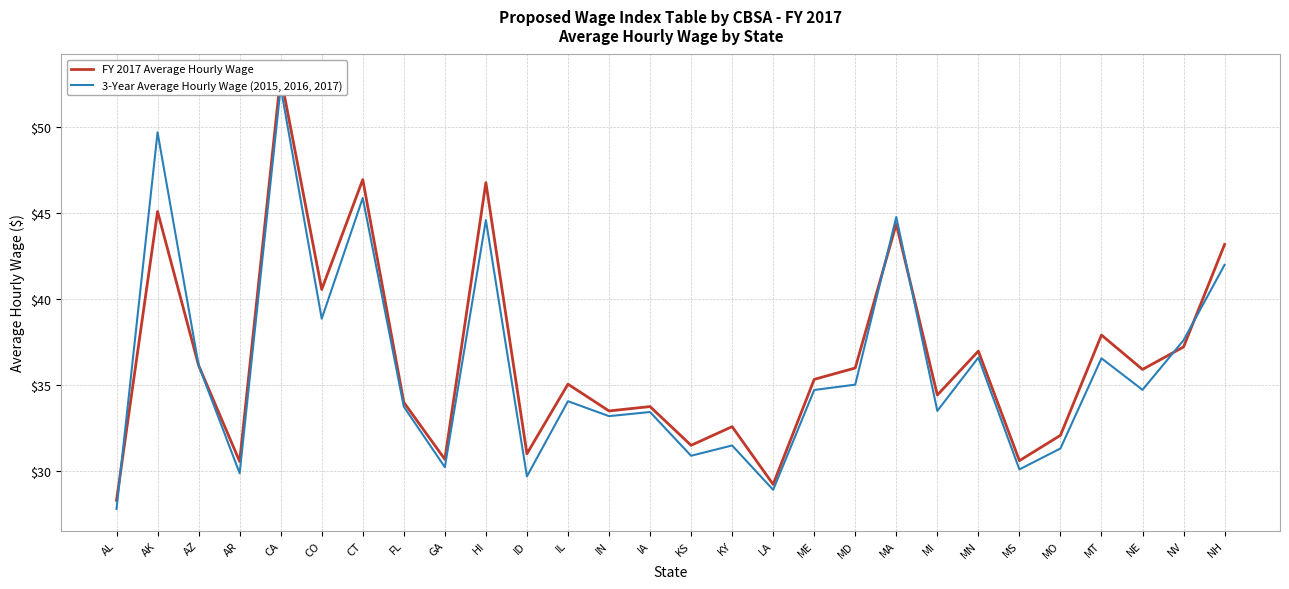

What is the label of the 23rd point from the right?

CO